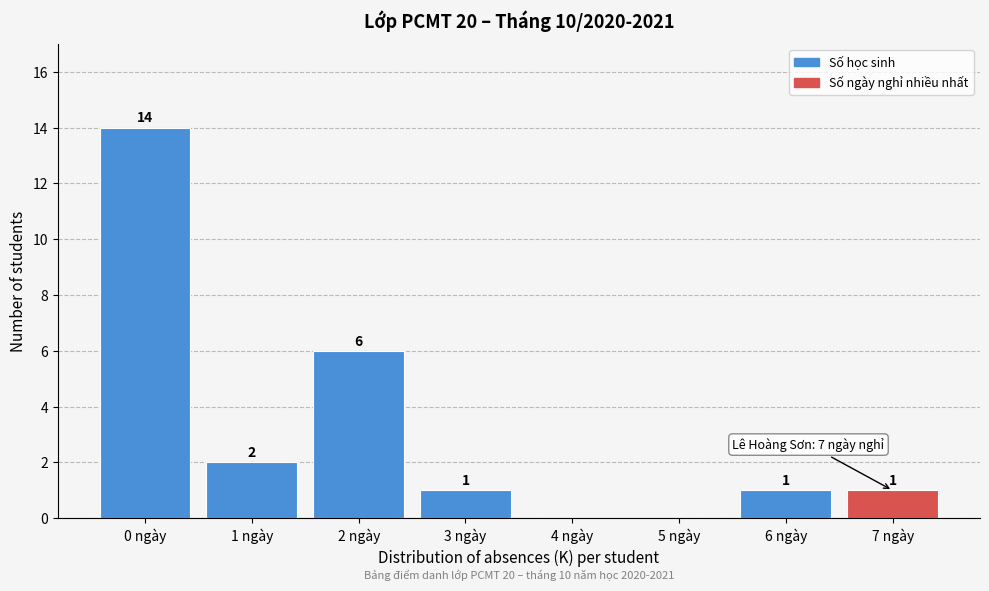

Over which range of the x-axis is the bar tallest?

-0.5 to 0.5